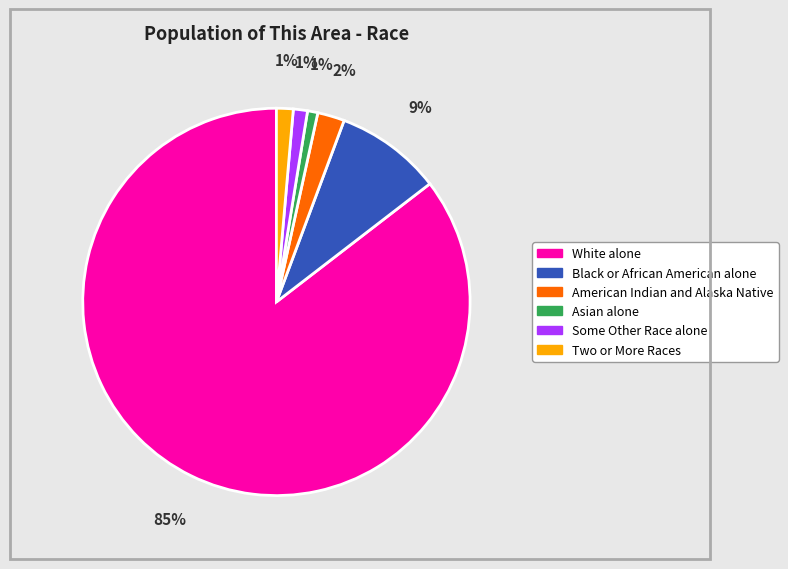

To the nearest percent, what is the difference between the Two or More Races and American Indian and Alaska Native slice percentages?

1%